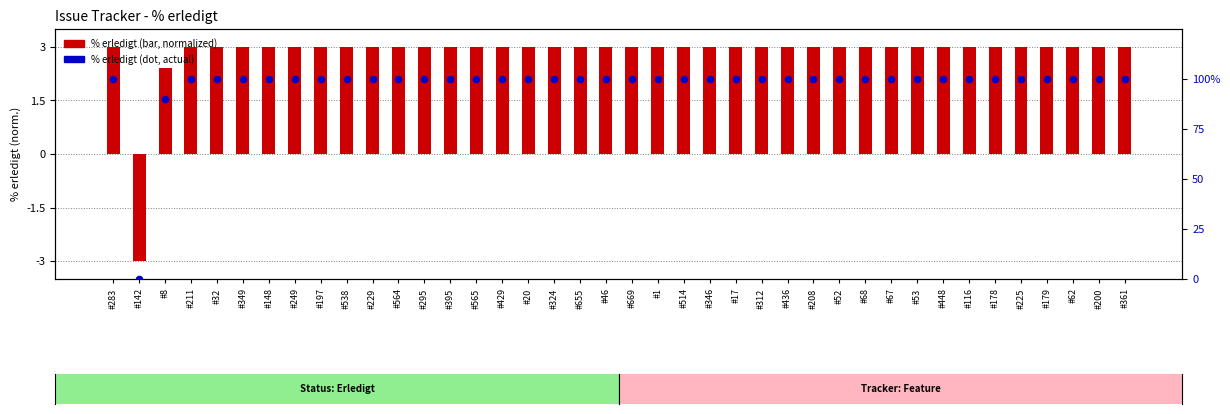

Which series contains the lowest Y value?

% erledigt (normalized)